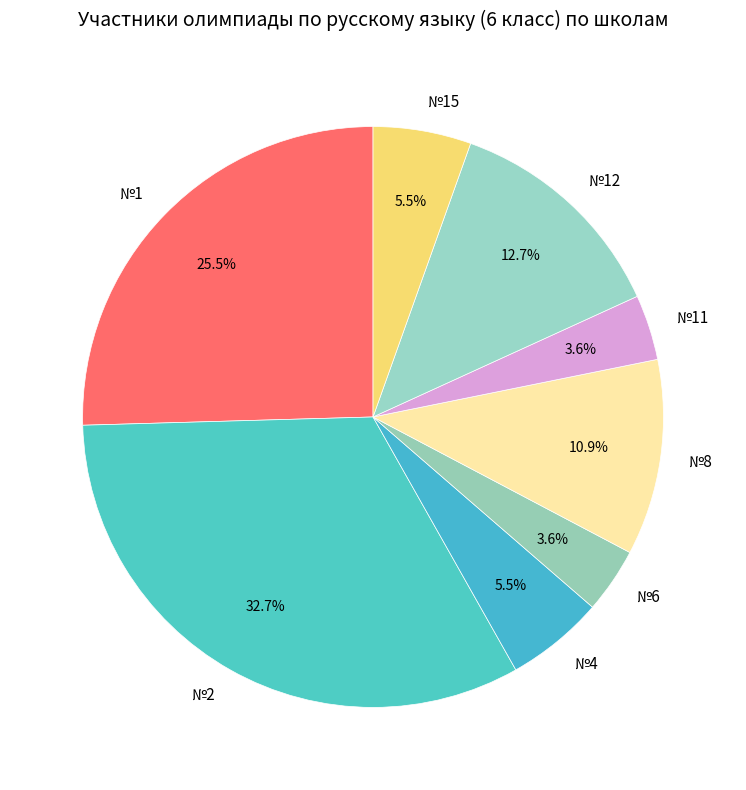

Which has a higher value, №12 or №8?

№12